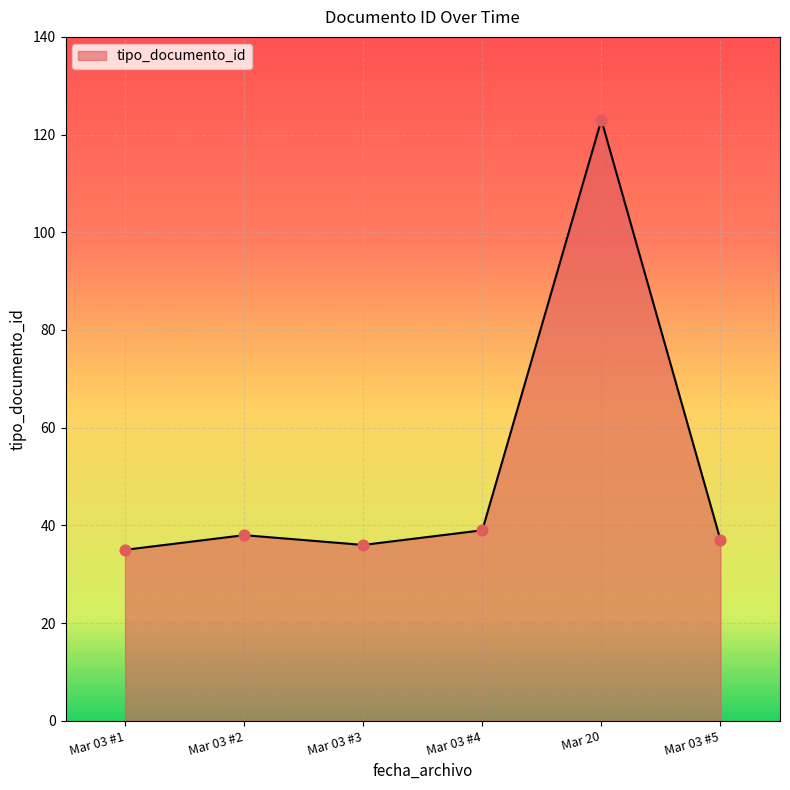

Which has a higher value, Mar 03 #4 or Mar 03 #3?

Mar 03 #4